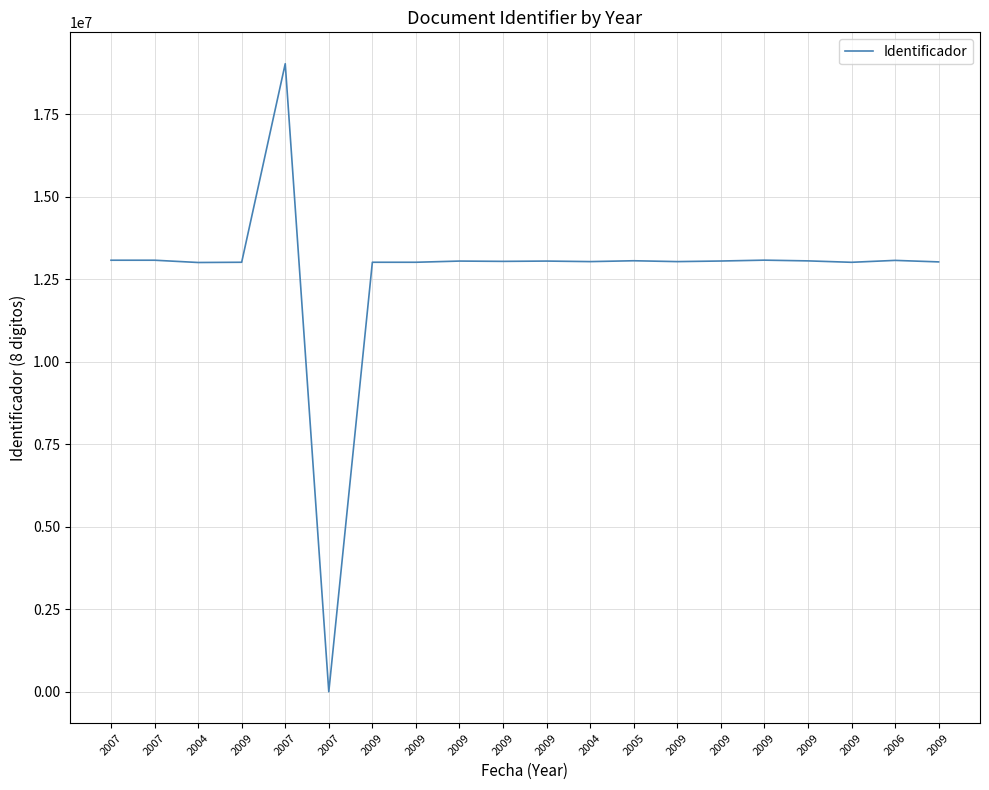

Does the chart have visible grid lines?

Yes